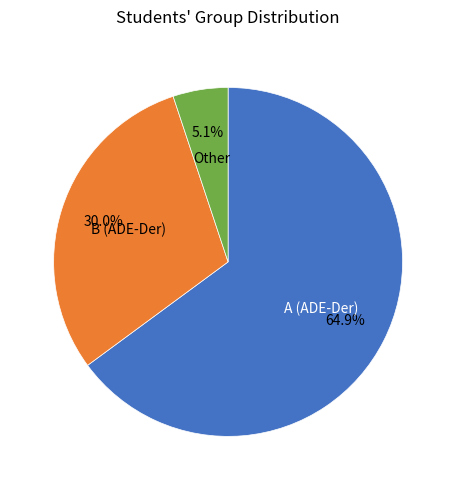

Rank the categories by value from highest to lowest.

A (ADE-Der), B (ADE-Der), Other